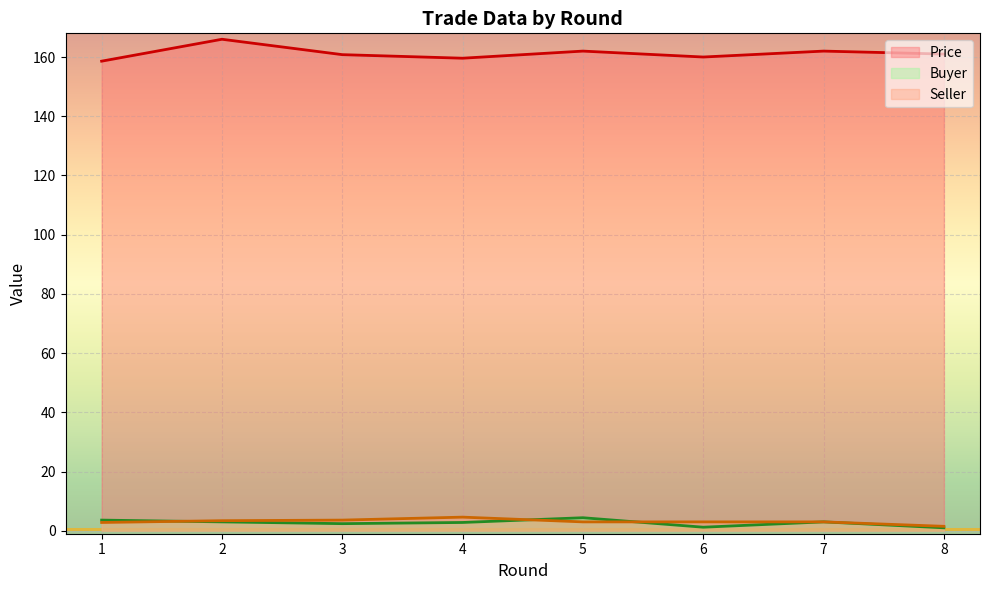

Which series has the largest total across all categories?

Price